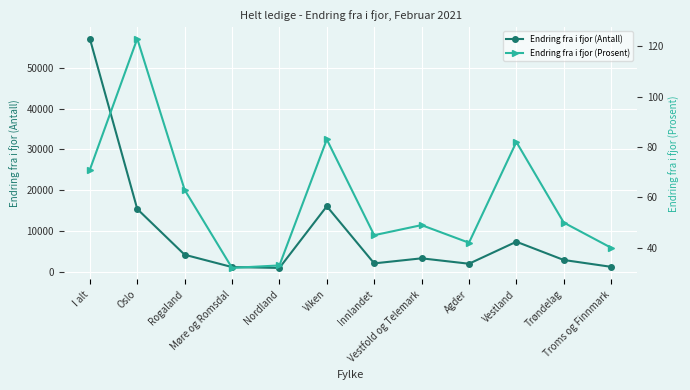

True or false: Endring fra i fjor (Prosent) and Endring fra i fjor (Antall) cross at least once.

False